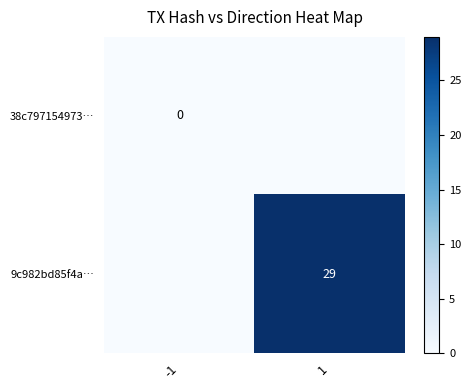

Is the value of 38c797154973… at -1 greater than the value of 9c982bd85f4a… at -1?

No